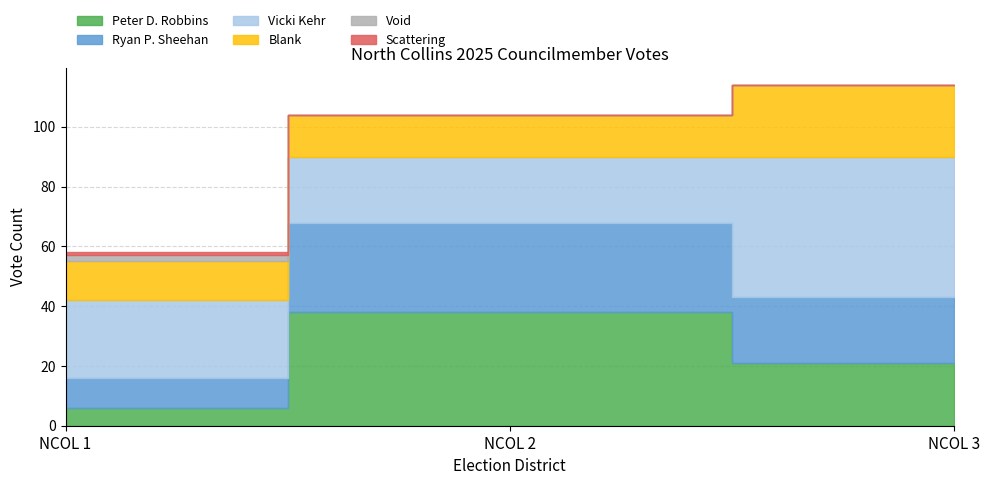

Reading left to right, list all the values displayed in this chart.

Peter D. Robbins: 6	38	21
Ryan P. Sheehan: 10	30	22
Vicki Kehr: 26	22	47
Blank: 13	14	24
Void: 2	0	0
Scattering: 1	0	0